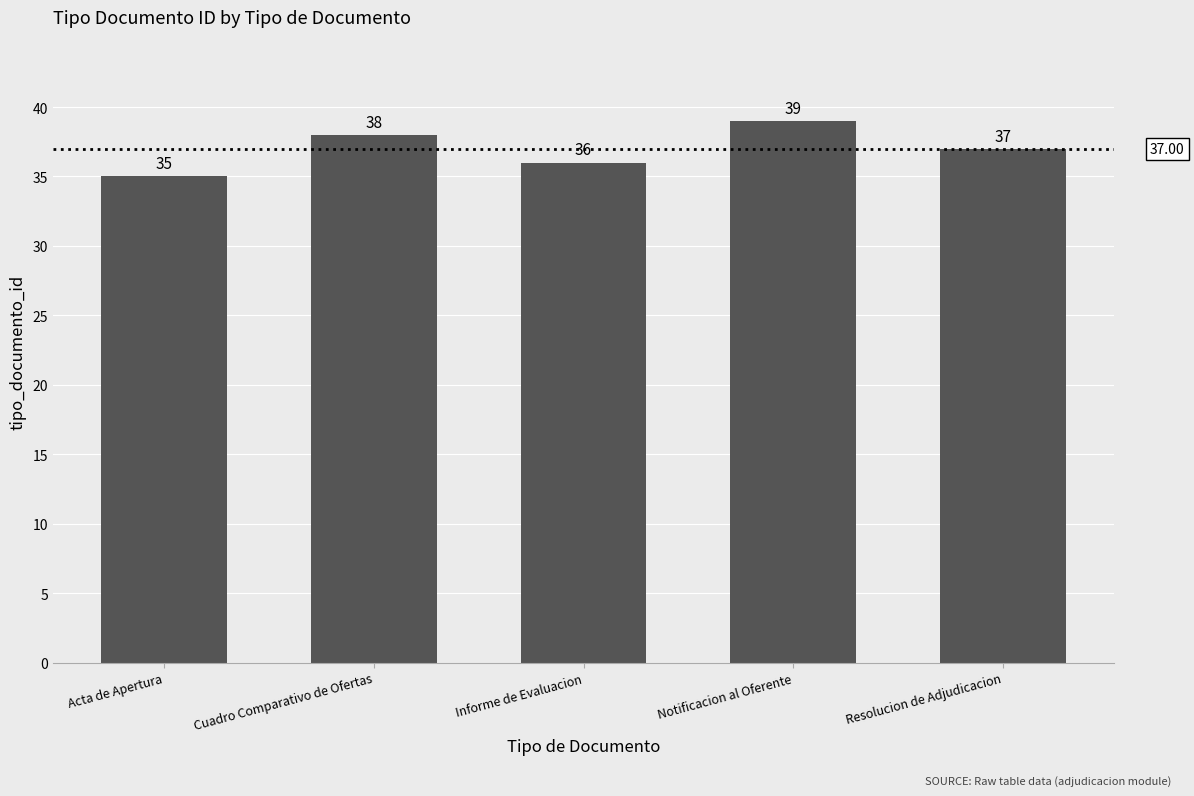

What is the ratio of the value at Cuadro Comparativo de Ofertas to the value at Resolucion de Adjudicacion?

1.0